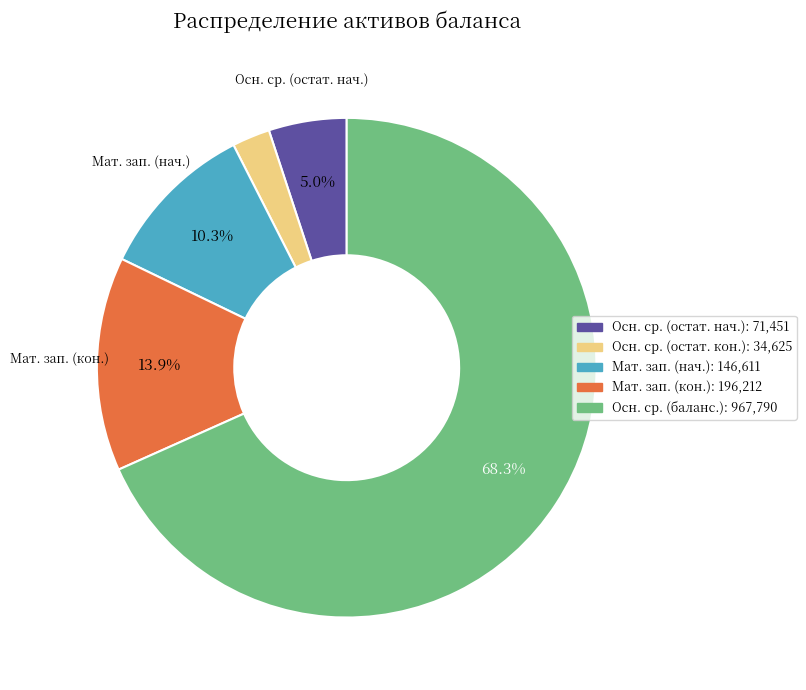

Is there a majority slice in this chart?

Yes